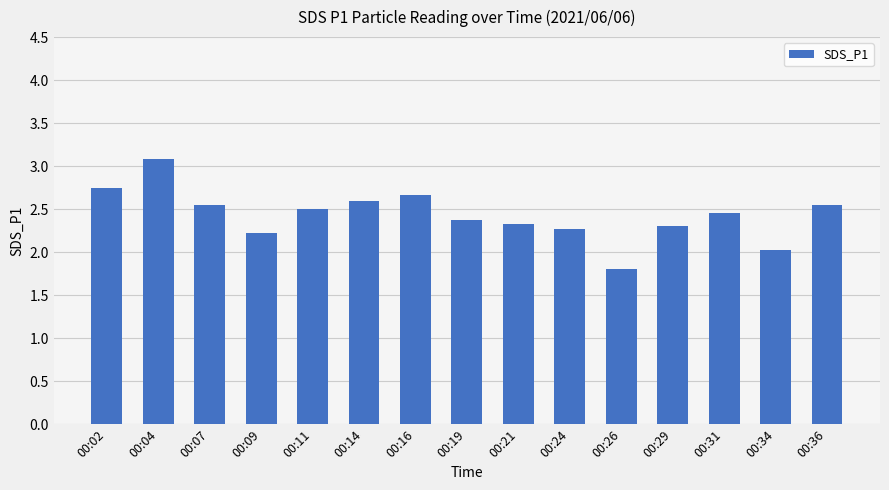

At which label does the data first exceed 2?

00:02